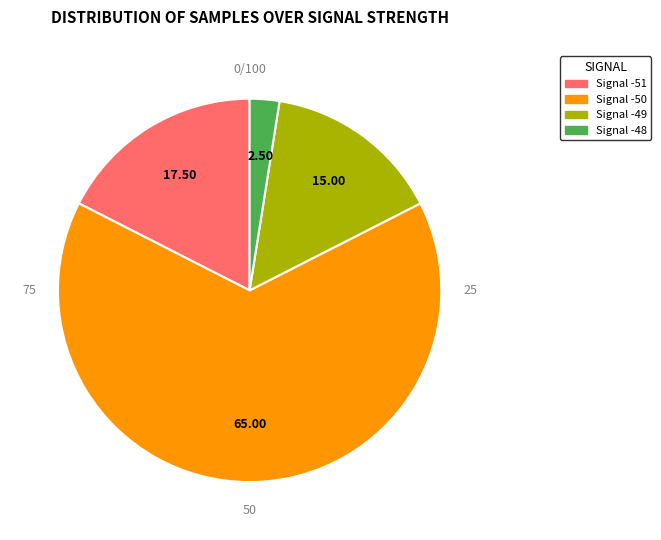

Does any single category account for the majority?

Yes